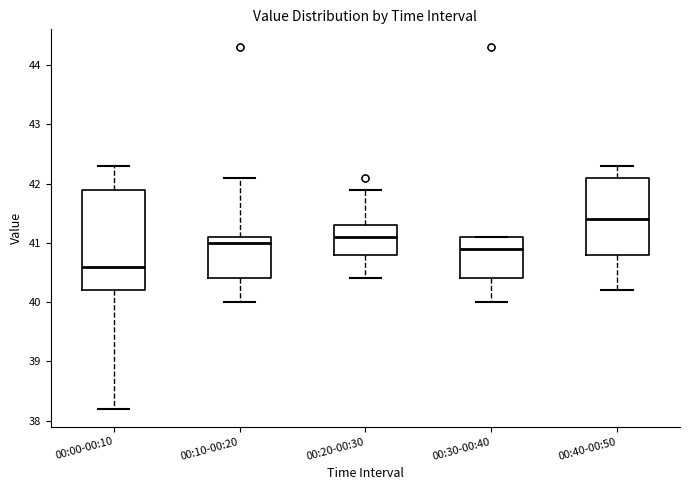

Reading left to right, read every box against the y-axis: the position of its median line, the range the box covers, and the ends of its whiskers. The values are not printed on the chart, so give them approximately, as read against the axis.

00:00-00:10: median 40.6, box 40.2 to 41.9, whiskers 38.2 to 42.3
00:10-00:20: median 41.0, box 40.4 to 41.1, whiskers 40.0 to 42.1
00:20-00:30: median 41.1, box 40.8 to 41.3, whiskers 40.4 to 41.9
00:30-00:40: median 40.9, box 40.4 to 41.1, whiskers 40.0 to 41.1
00:40-00:50: median 41.4, box 40.8 to 42.1, whiskers 40.2 to 42.3